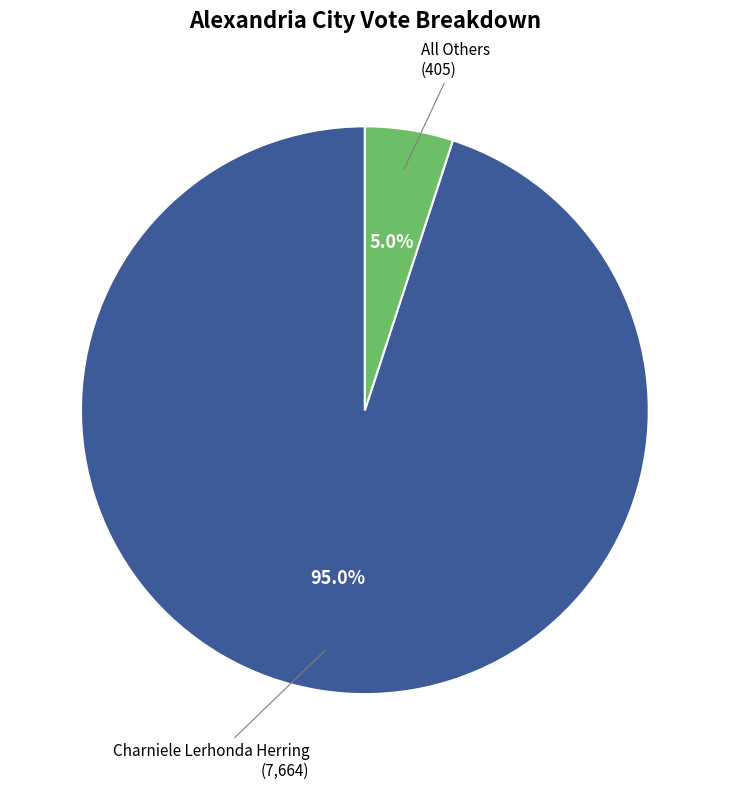

To the nearest percent, what percentage of the pie is All Others?

5%